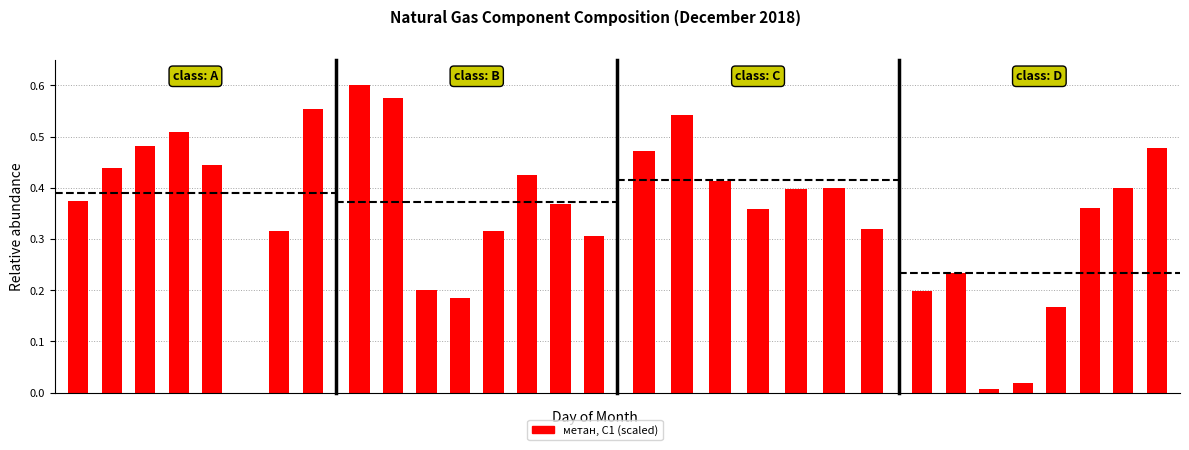

At which category does the chart reach its minimum across all series?

2